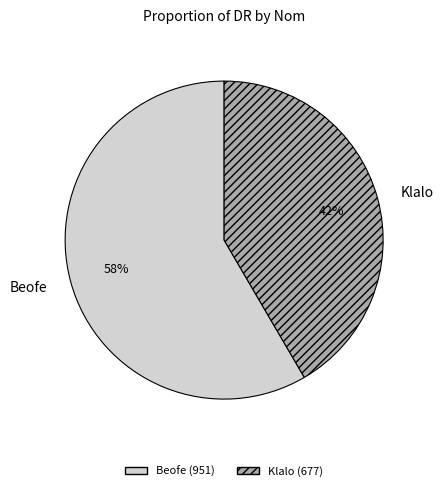

Is Klalo the majority of the pie?

No